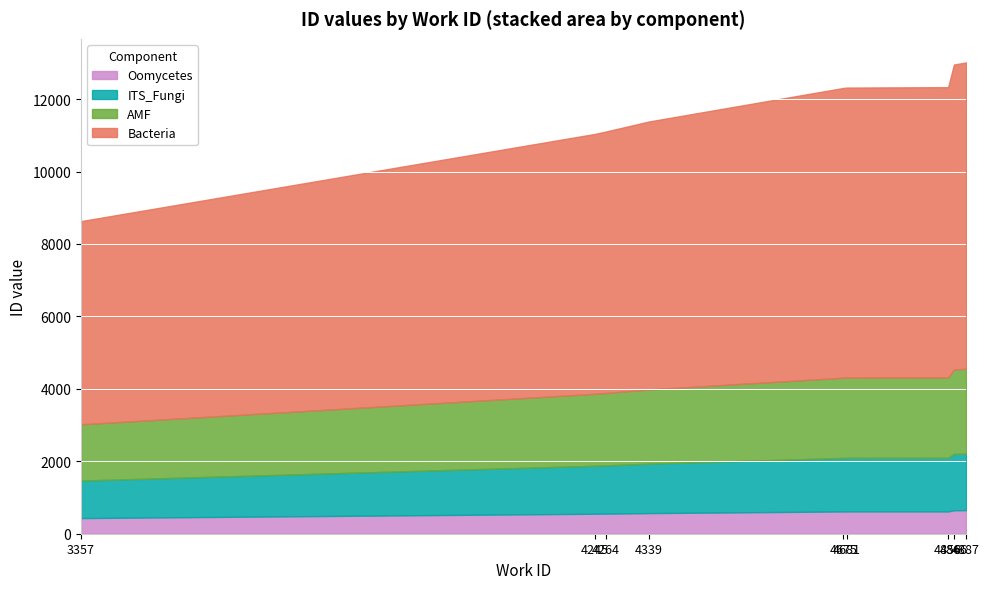

What is the ratio of the value at 4856 to the value at 4681?

1.0